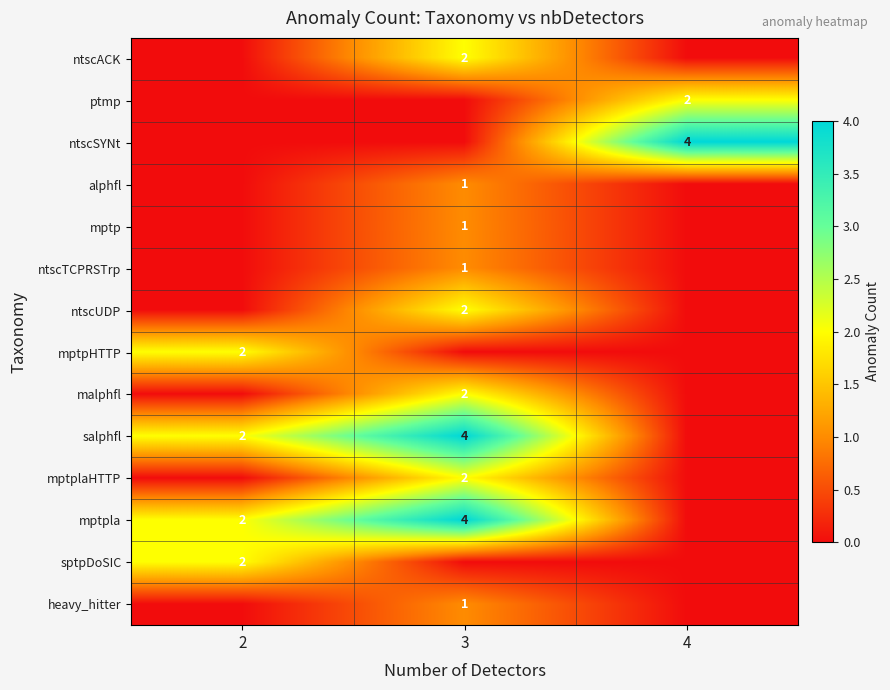

Is it true that ptmp equals 3 at 4?

False